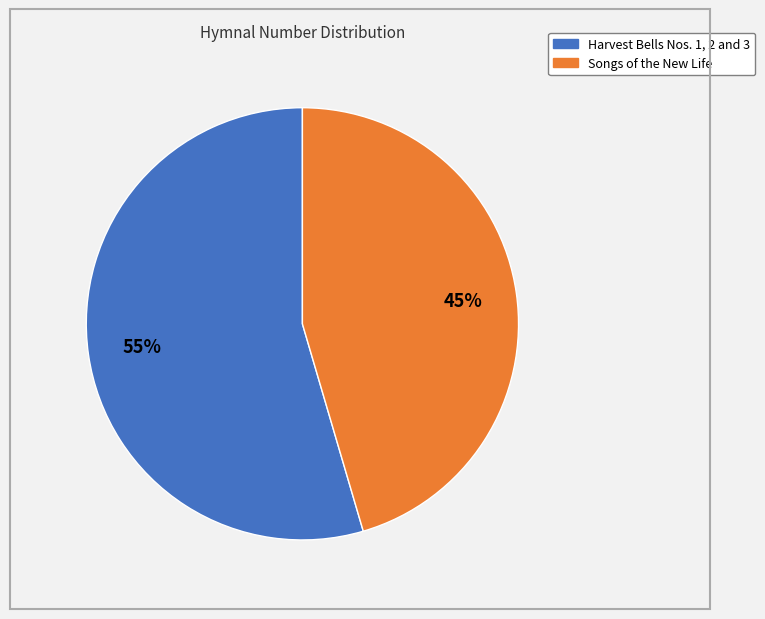

Is it true that Songs of the New Life is 60% of the pie?

False